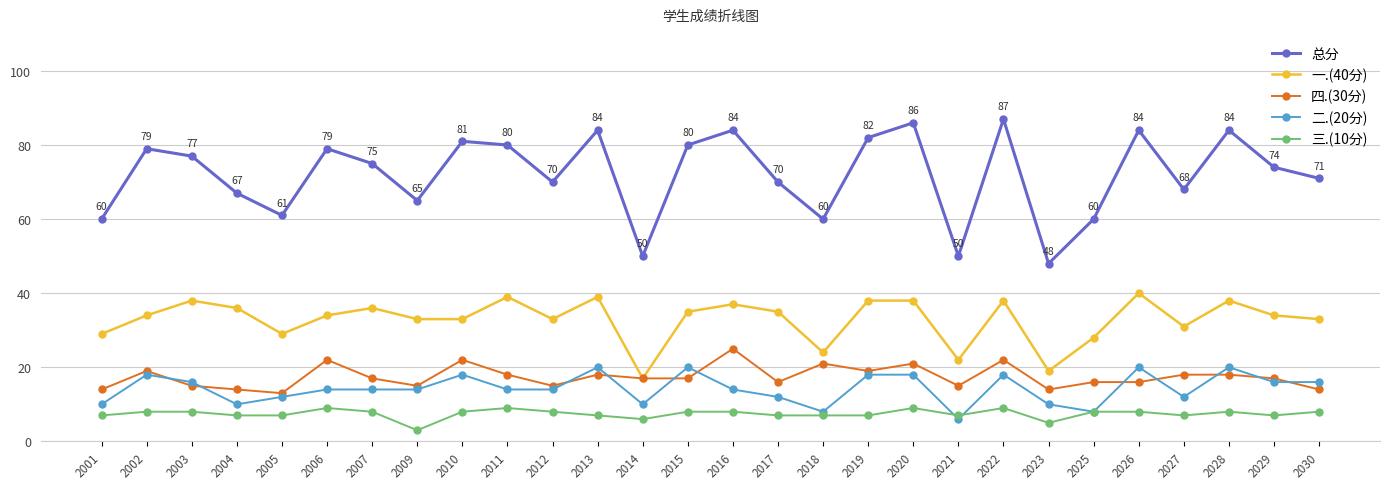

Is it true that 二.(20分) equals 18 at 2020?

True